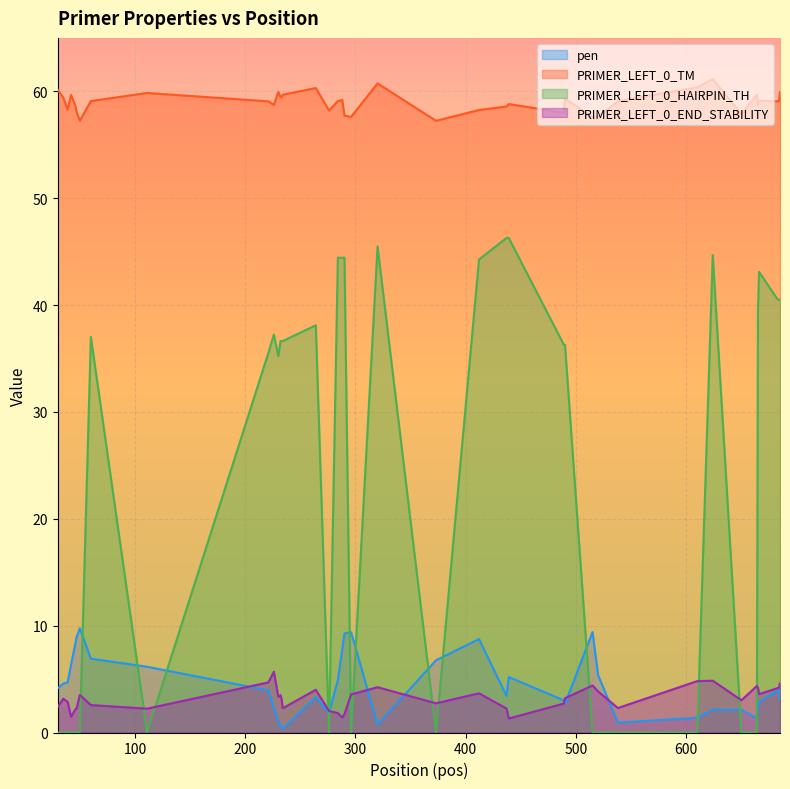

Does the chart display data point markers on the line(s)?

No